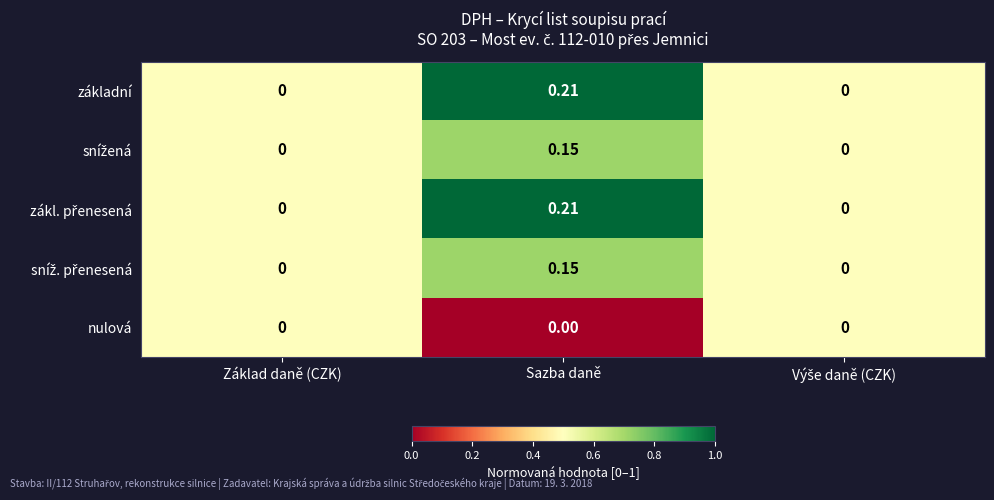

Which label corresponds to the largest value in the chart?

Sazba daně